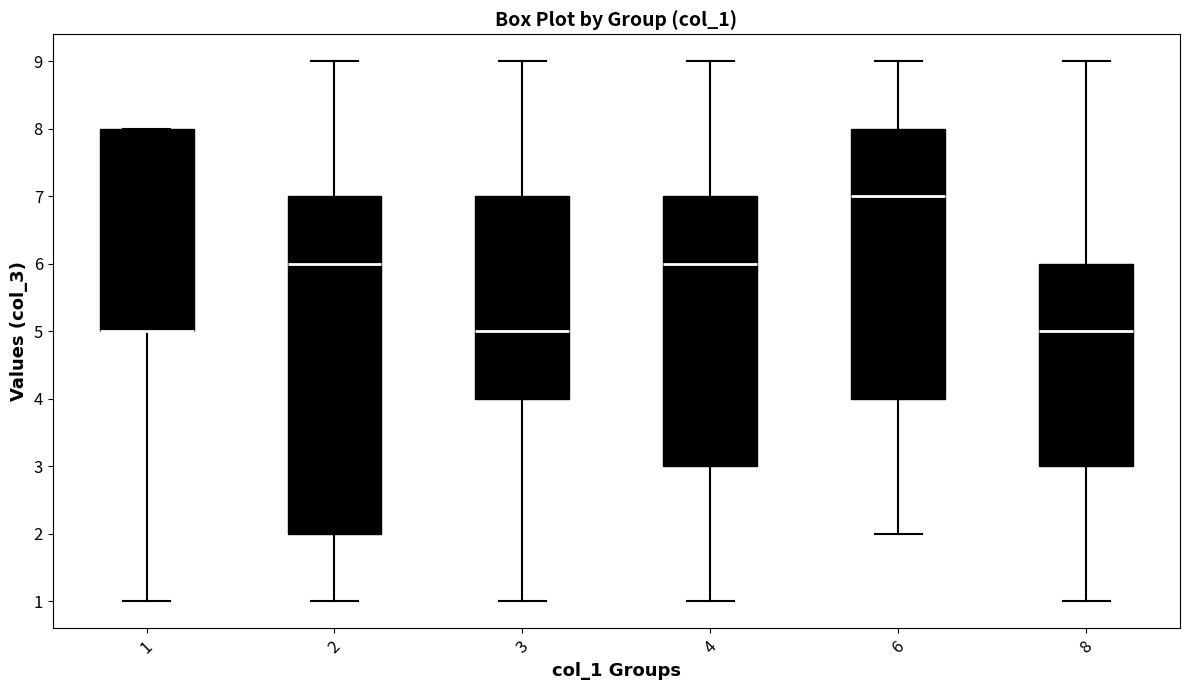

Where is the lower edge of the box at x = 1 on the y-axis? The values are not printed on the chart, so give them approximately, as read against the axis.

5